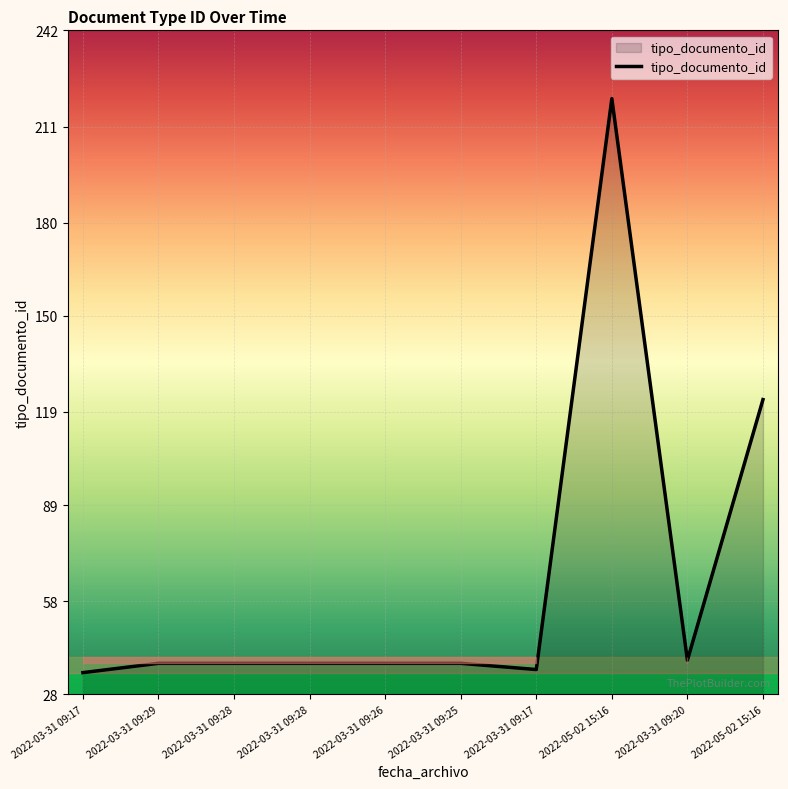

Is this an area chart (filled region under the line)?

Yes